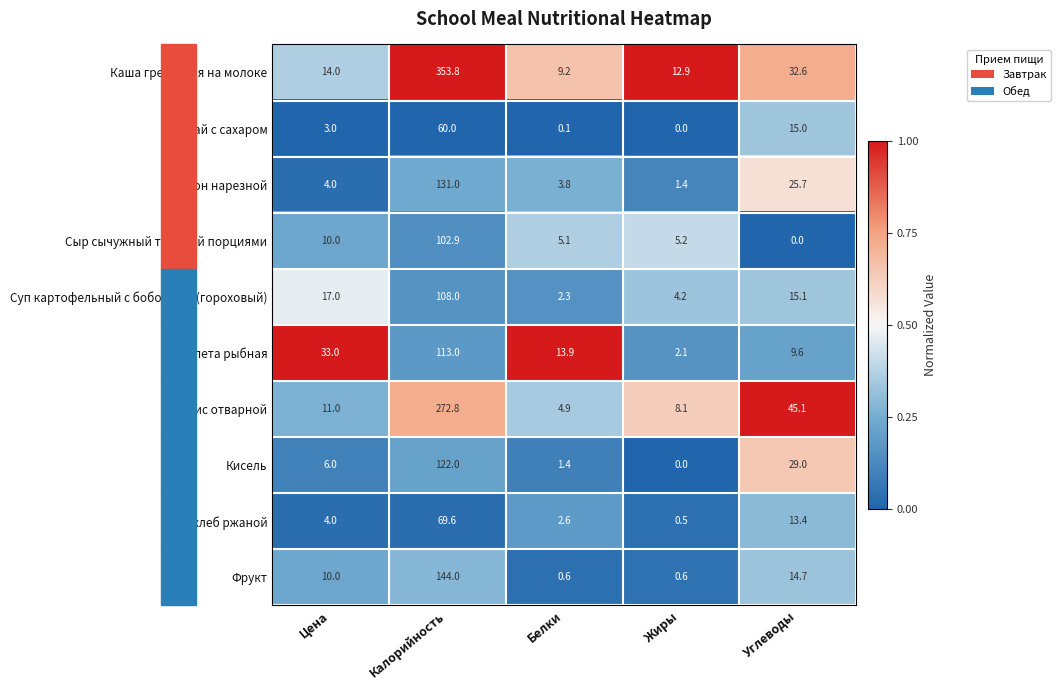

Which label corresponds to the largest value in the chart?

Калорийность